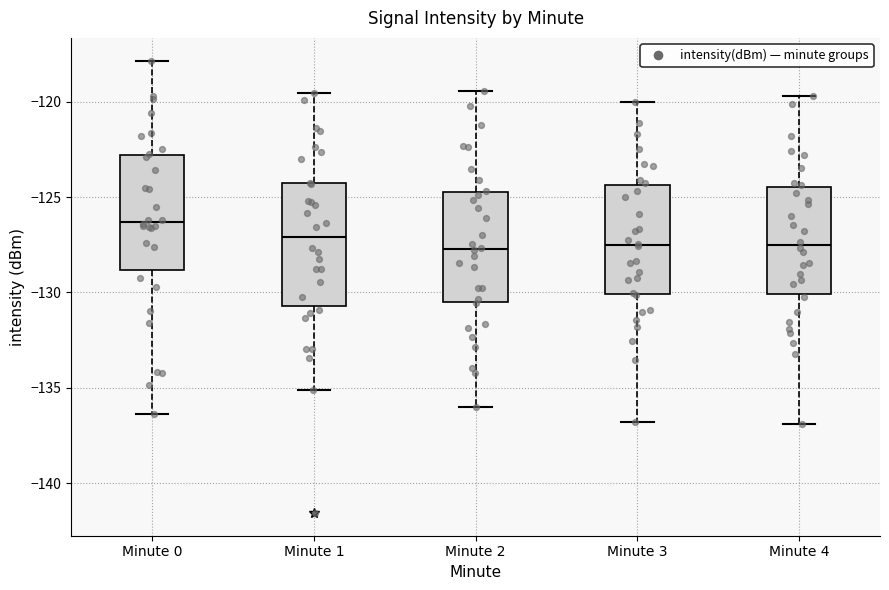

Reading left to right, read every box against the y-axis: the position of its median line, the range the box covers, and the ends of its whiskers. The values are not printed on the chart, so give them approximately, as read against the axis.

Minute 0: median -126.5, box -129.0 to -123.0, whiskers -136.5 to -118.0
Minute 1: median -127.0, box -130.5 to -124.5, whiskers -135.0 to -119.5
Minute 2: median -127.5, box -130.5 to -124.5, whiskers -136.0 to -119.5
Minute 3: median -127.5, box -130.0 to -124.5, whiskers -137.0 to -120.0
Minute 4: median -127.5, box -130.0 to -124.5, whiskers -137.0 to -119.5